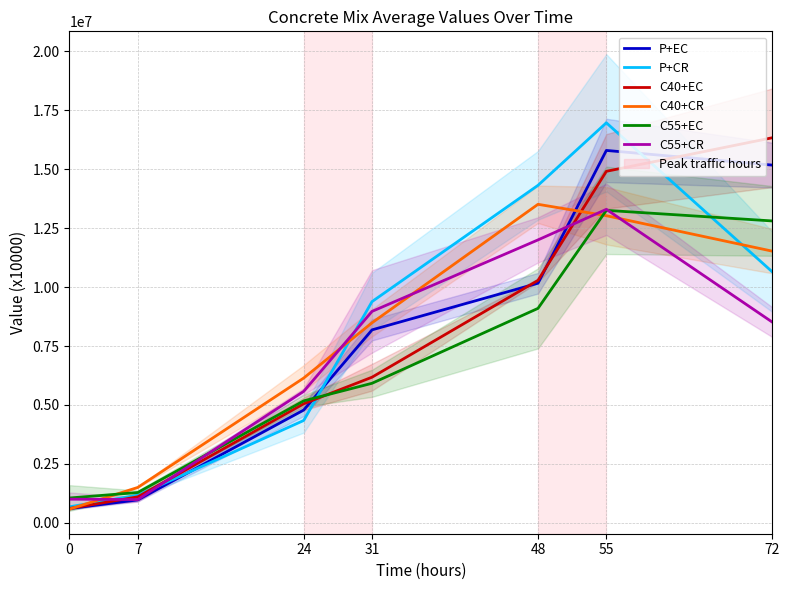

What is the difference between the highest and lowest values at 0?

472366.7